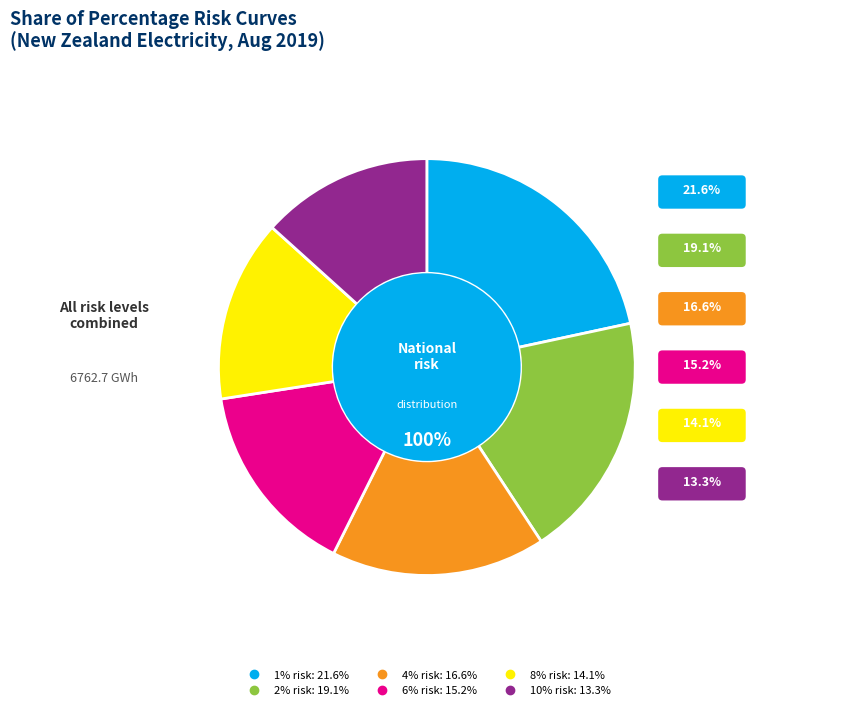

How many slices are in this pie chart?

6